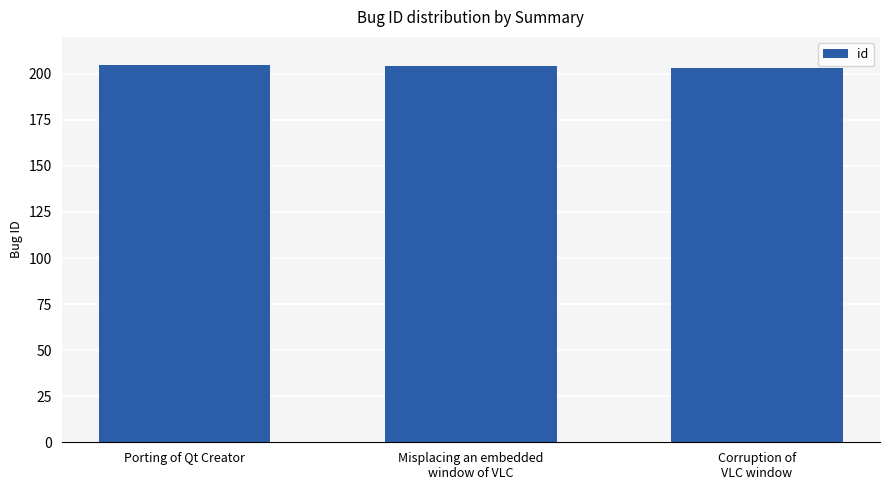

What is the value of the 3rd bar from the left?

203